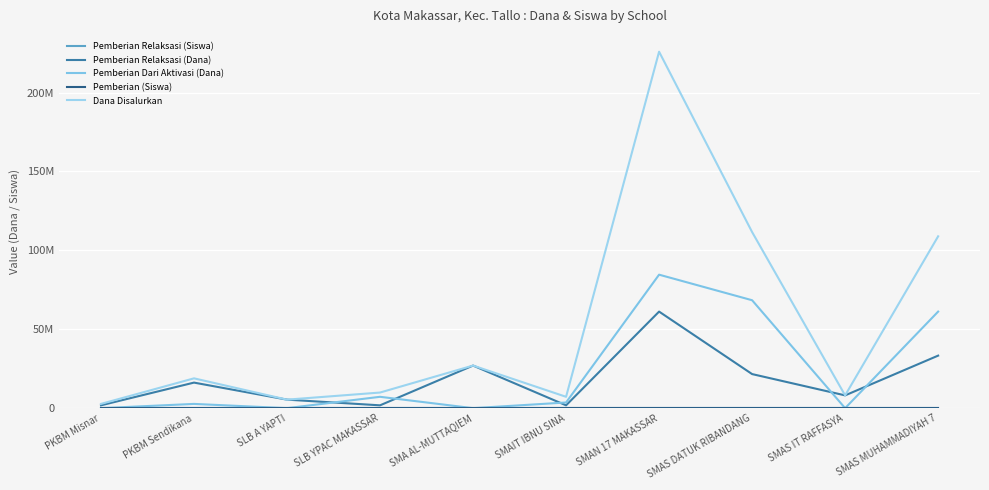

True or false: Pemberian Relaksasi (Dana) has a value of 8100000 at SMAS IT RAFFASYA.

True